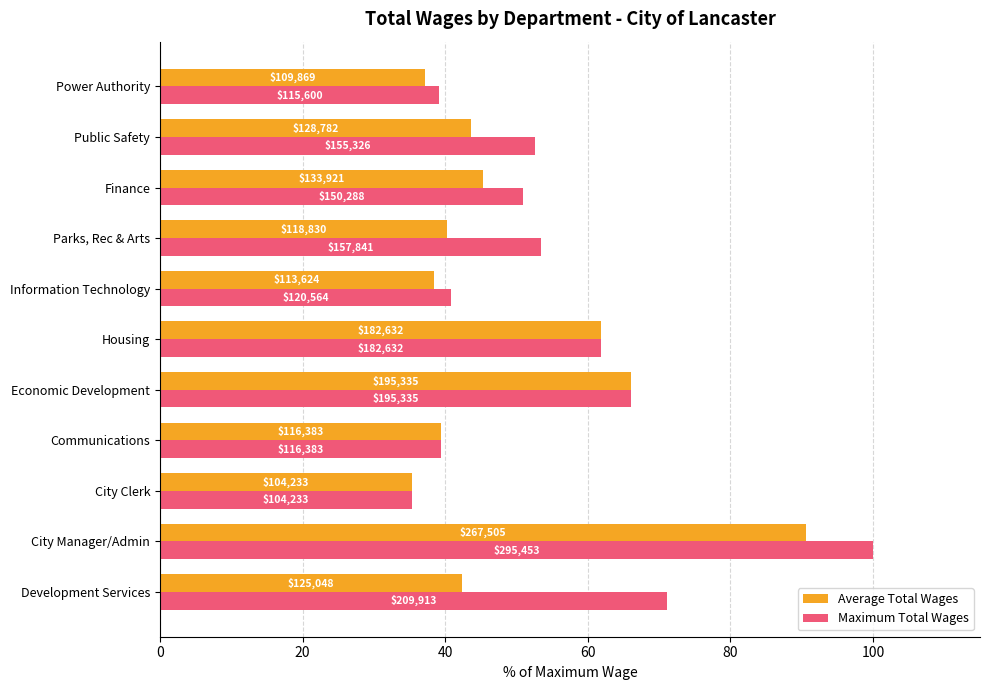

What are all the series names shown in the legend?

Average Total Wages, Maximum Total Wages